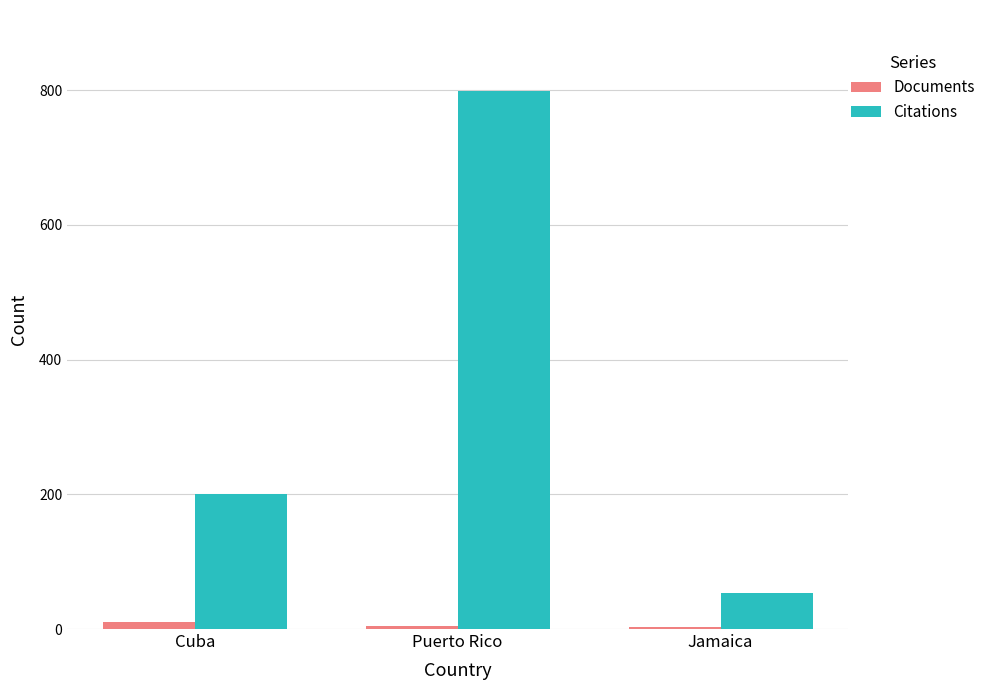

What is the sum of the Citations values at Cuba and Puerto Rico?

999